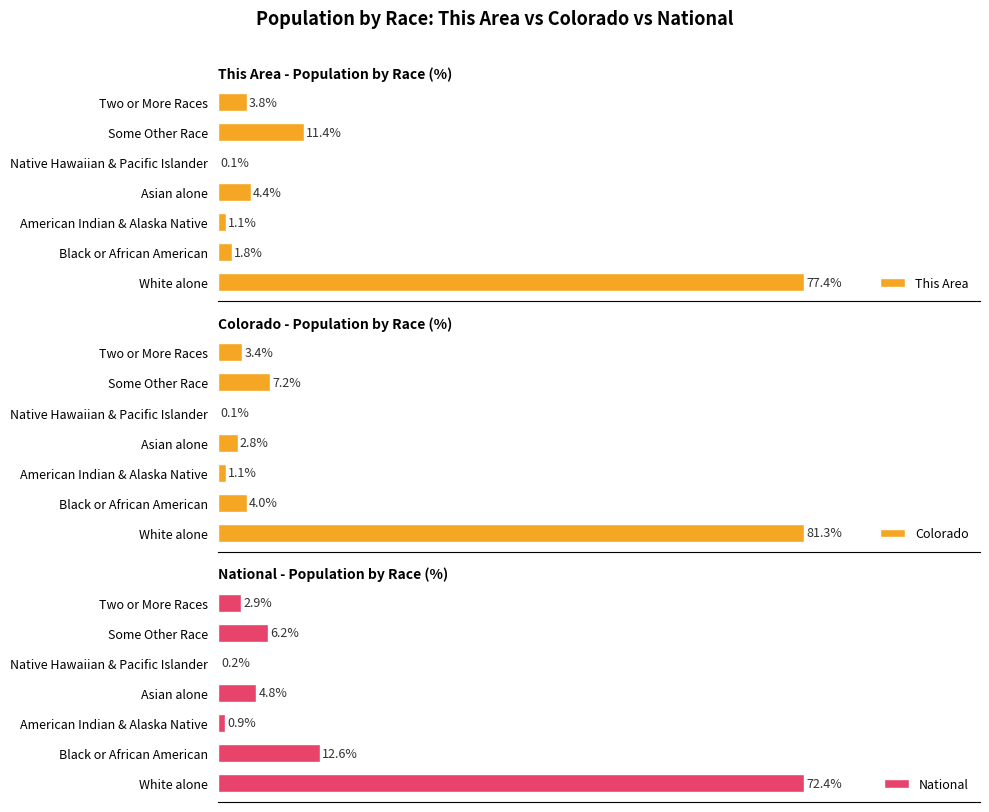

At which label does This Area reach its peak?

White alone